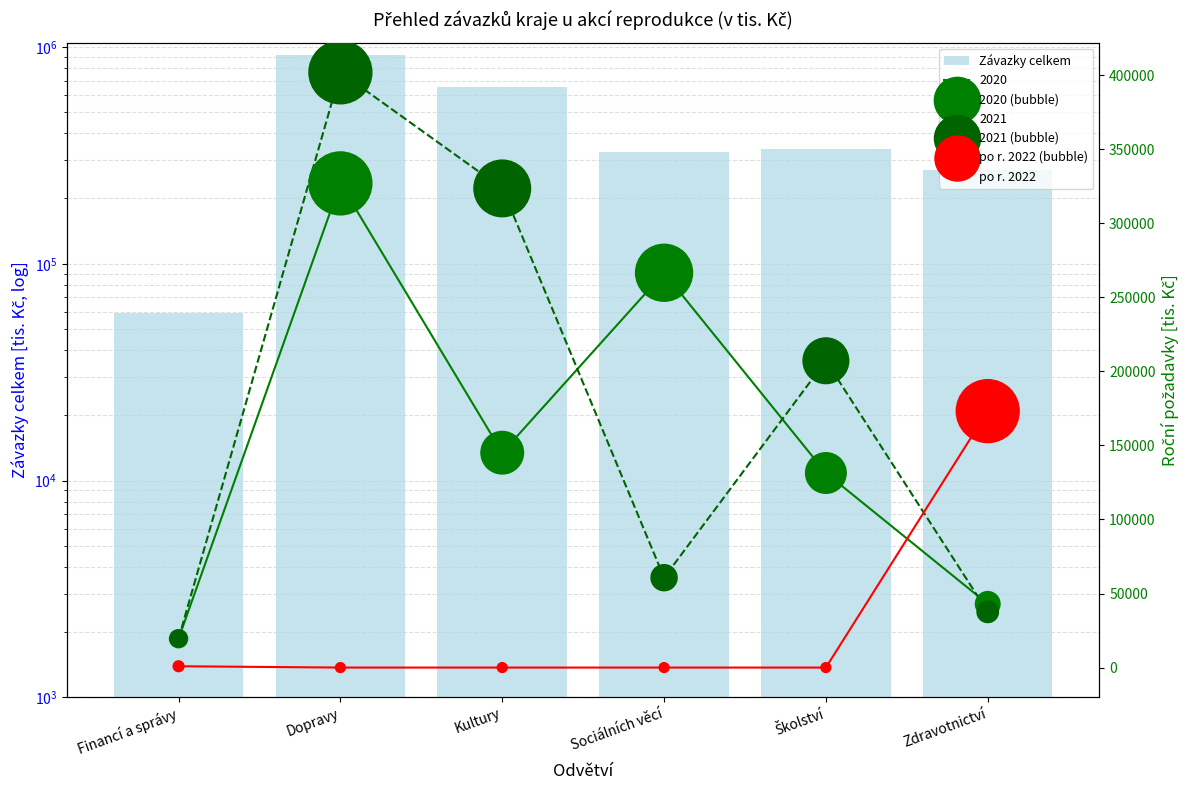

Which series has the largest Y range (max minus min)?

Závazky celkem